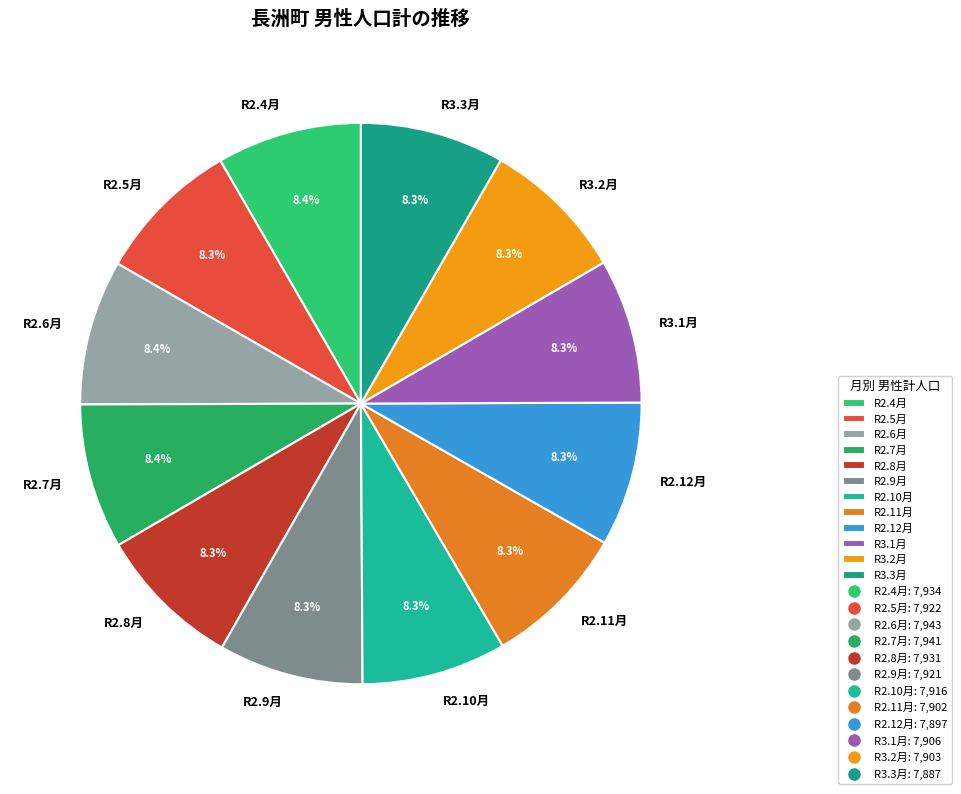

What percentage do R2.10月 and R3.3月 together represent?

16.6%